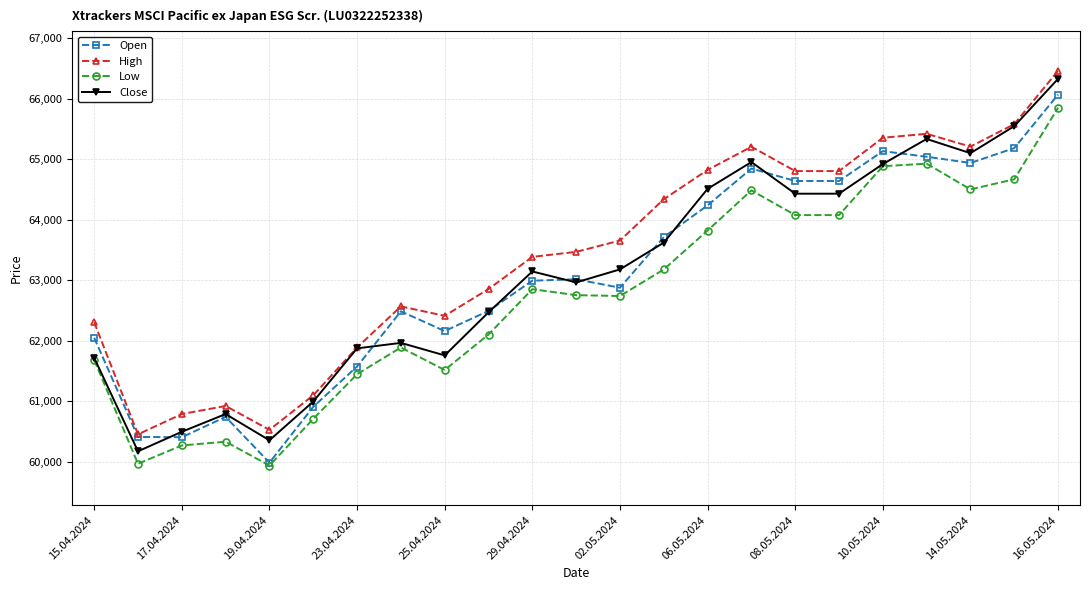

What is the smallest value displayed?

59937